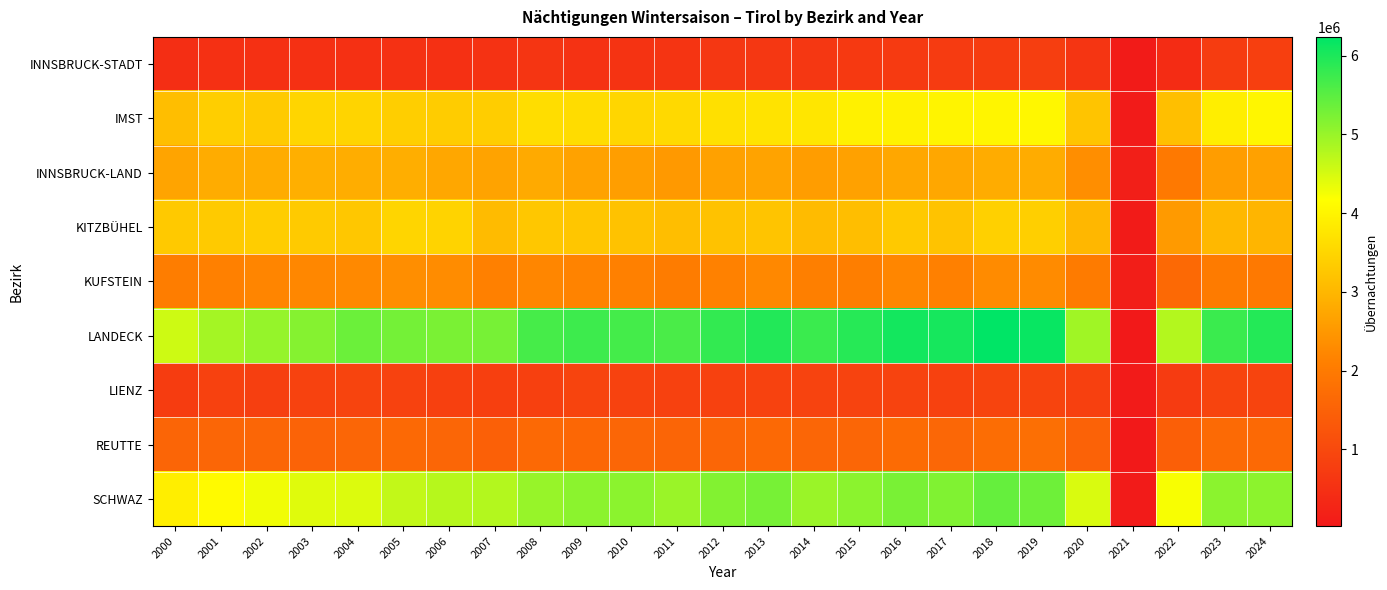

List the series in order of their peak value, lowest first.

INNSBRUCK-STADT, LIENZ, REUTTE, KUFSTEIN, INNSBRUCK-LAND, KITZBÜHEL, IMST, SCHWAZ, LANDECK